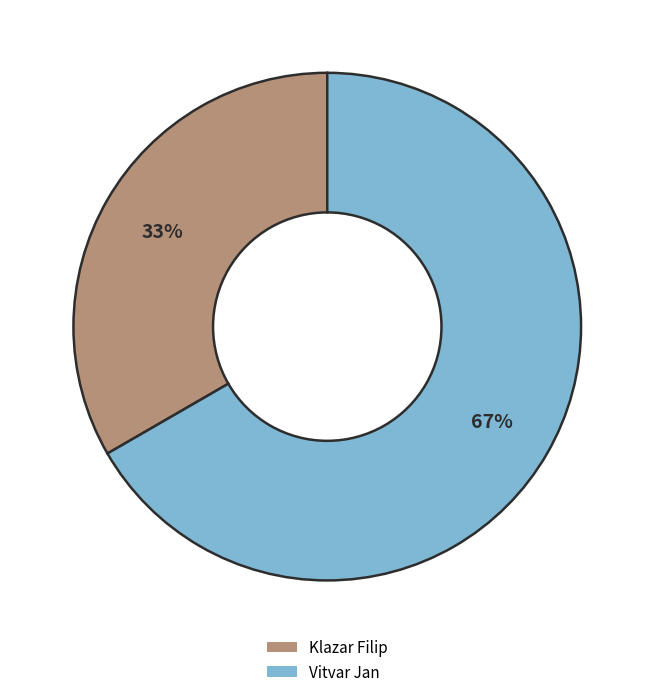

Count the number of slices in the pie.

2